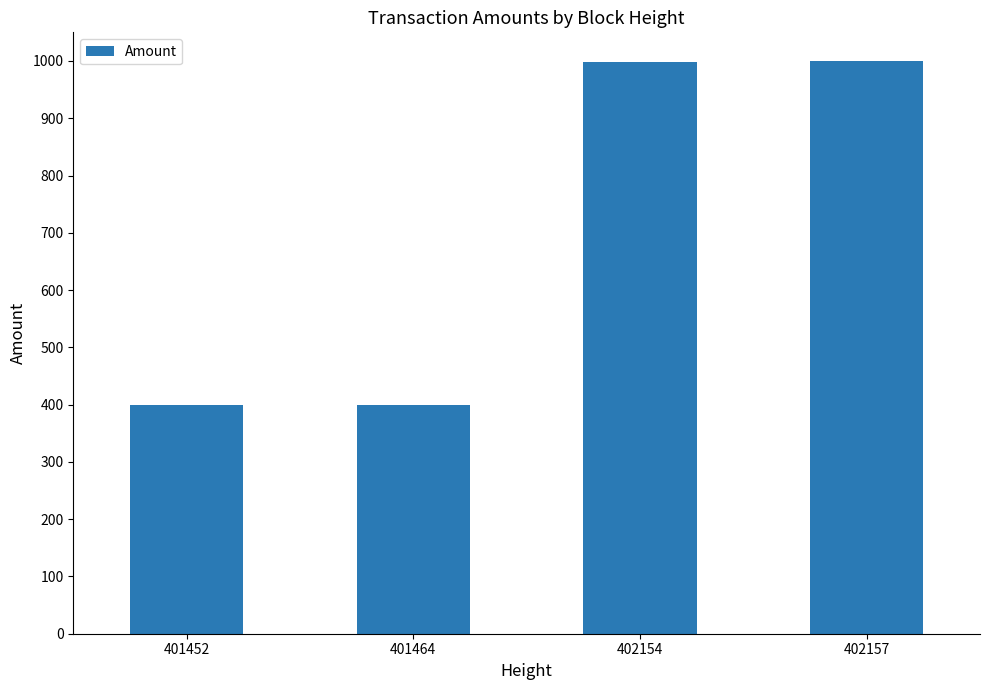

What is the value of the 2nd bar from the left?

400